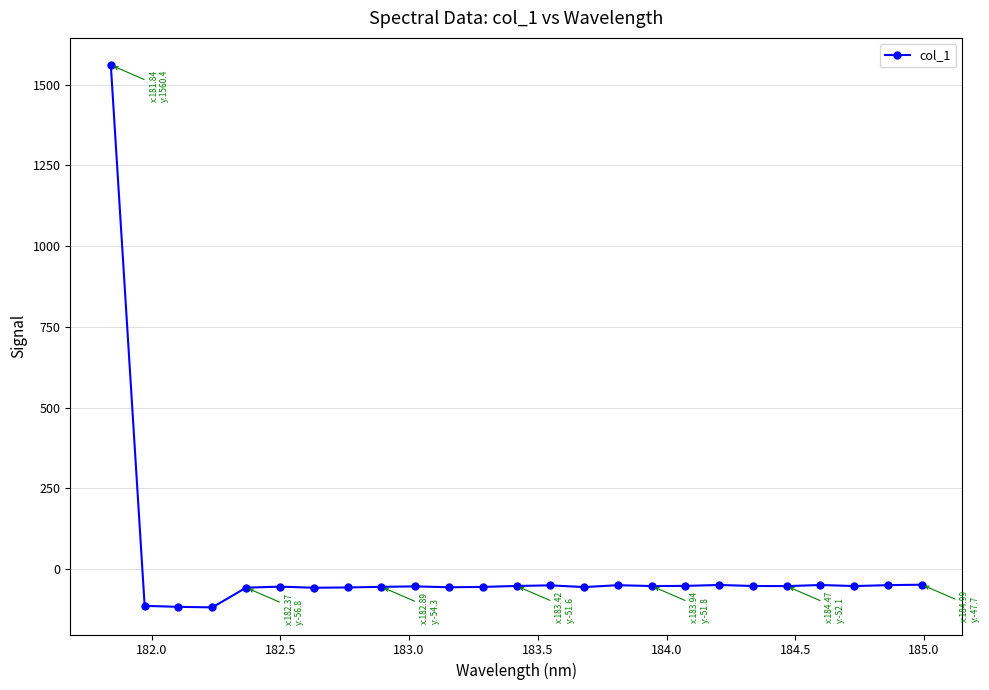

True or false: there are more than 2 points higher than both neighbors.

True